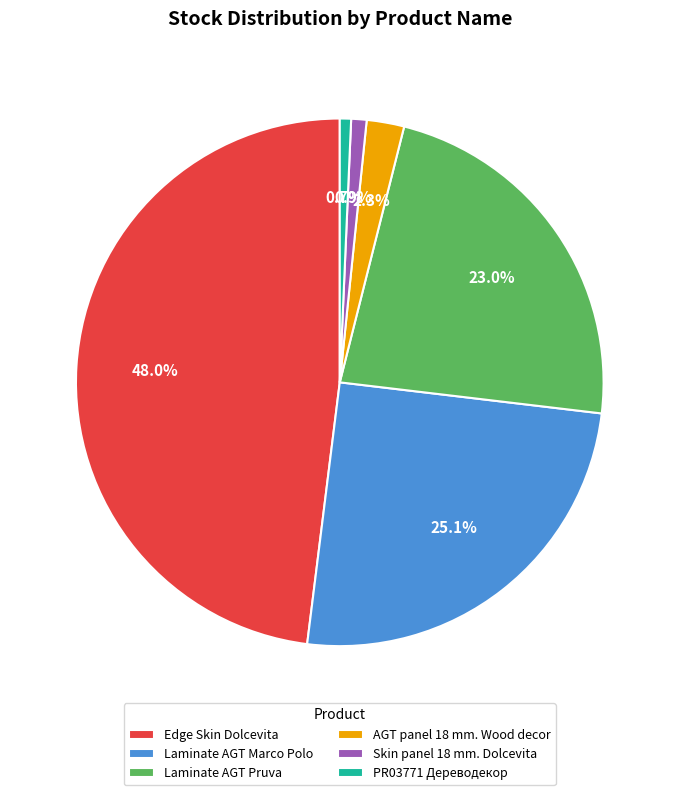

To the nearest percent, what is the average slice percentage?

17%